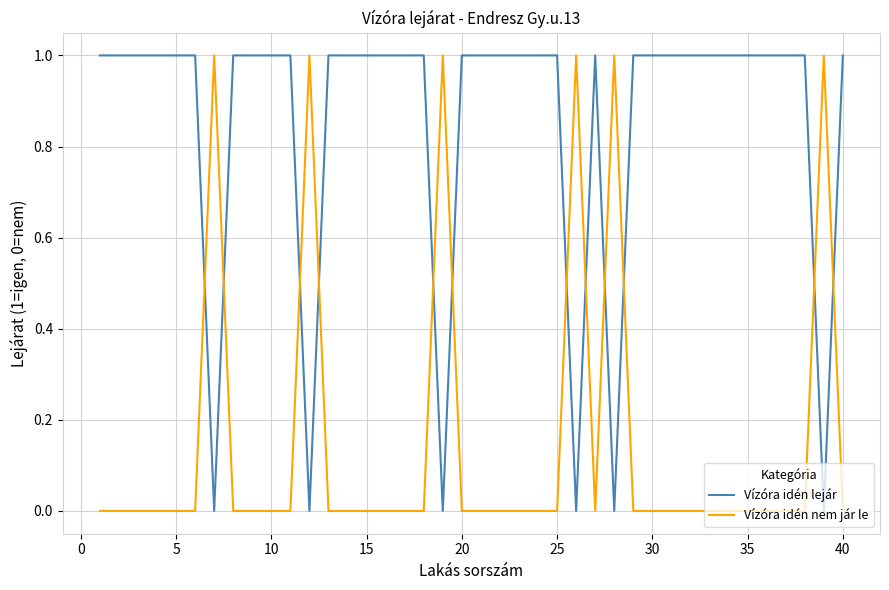

How many lines are shown in the chart?

2